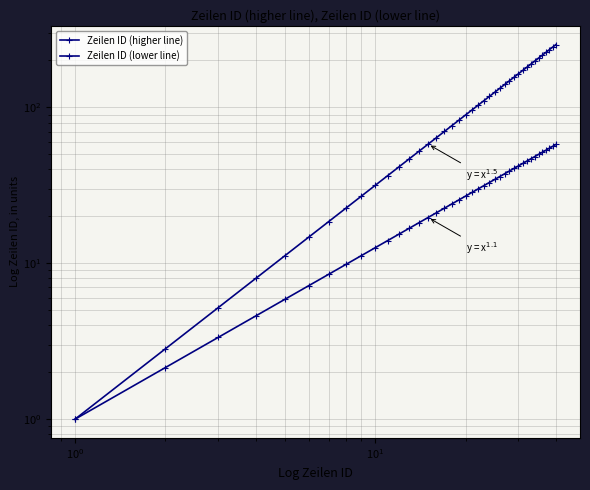

What is the maximum value for Zeilen ID (higher line)?

253.0